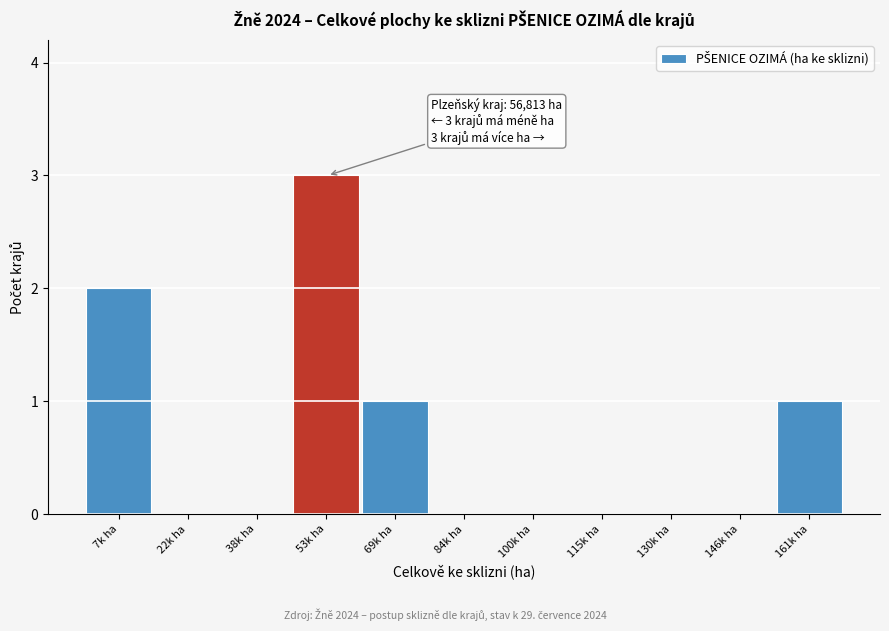

Reading left to right, list all the values displayed in this chart.

7k ha=2	22k ha=0	38k ha=0	53k ha=3	69k ha=1	84k ha=0	100k ha=0	115k ha=0	130k ha=0	146k ha=0	161k ha=1